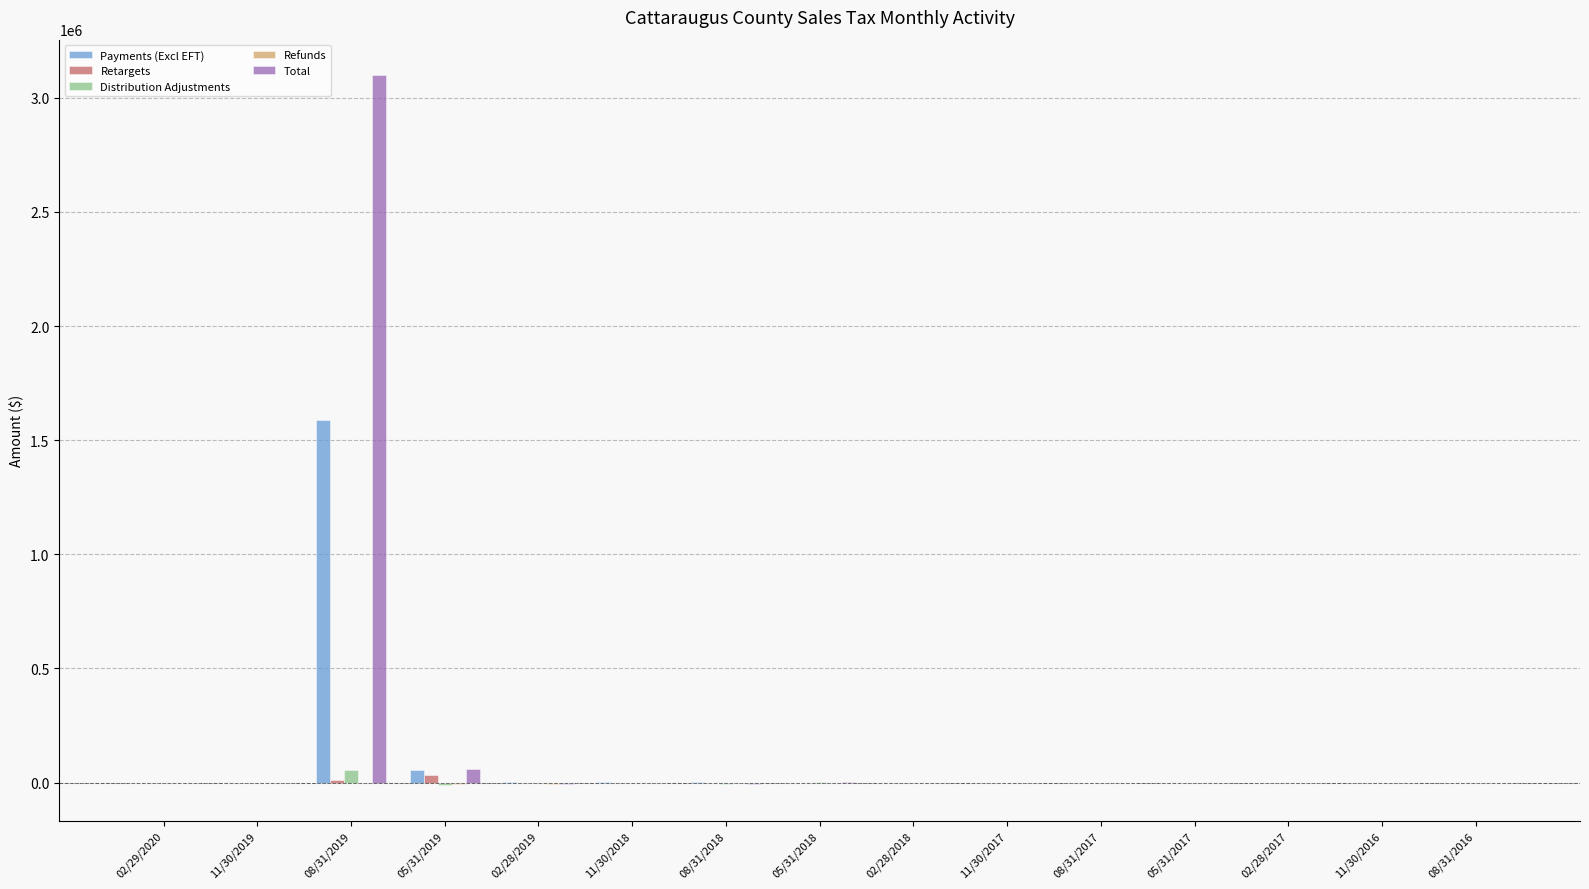

Which category has the highest value across all series?

08/31/2019